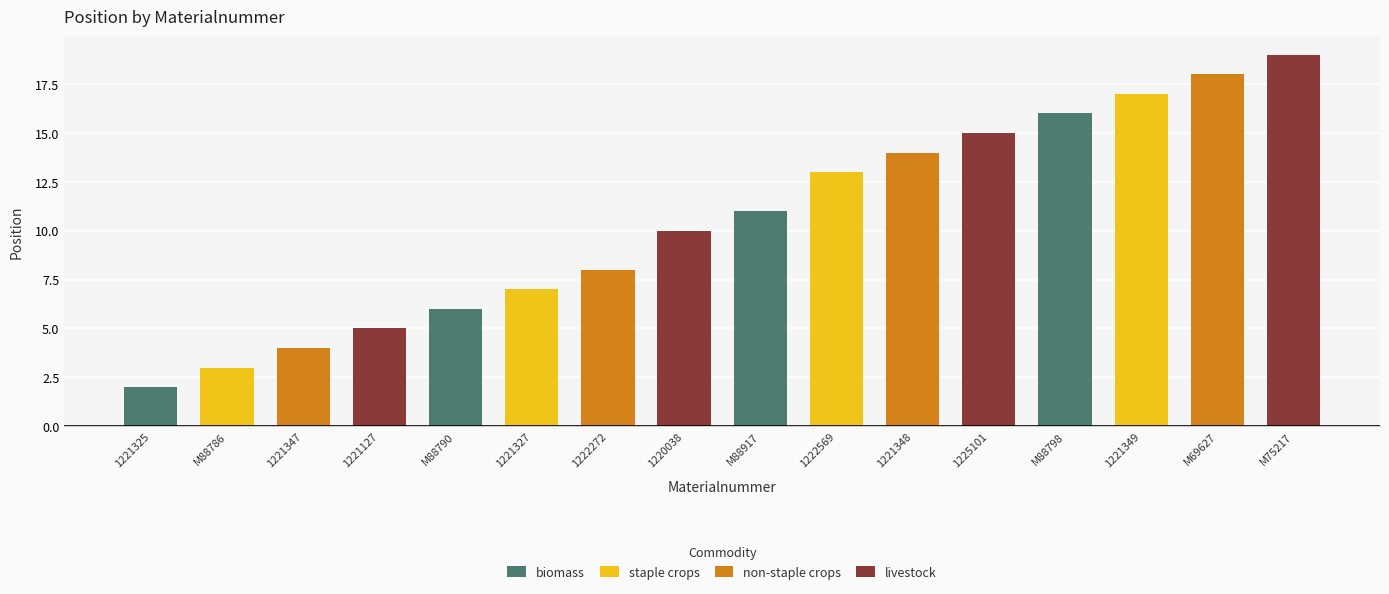

Which label corresponds to the smallest value in the chart?

1221325